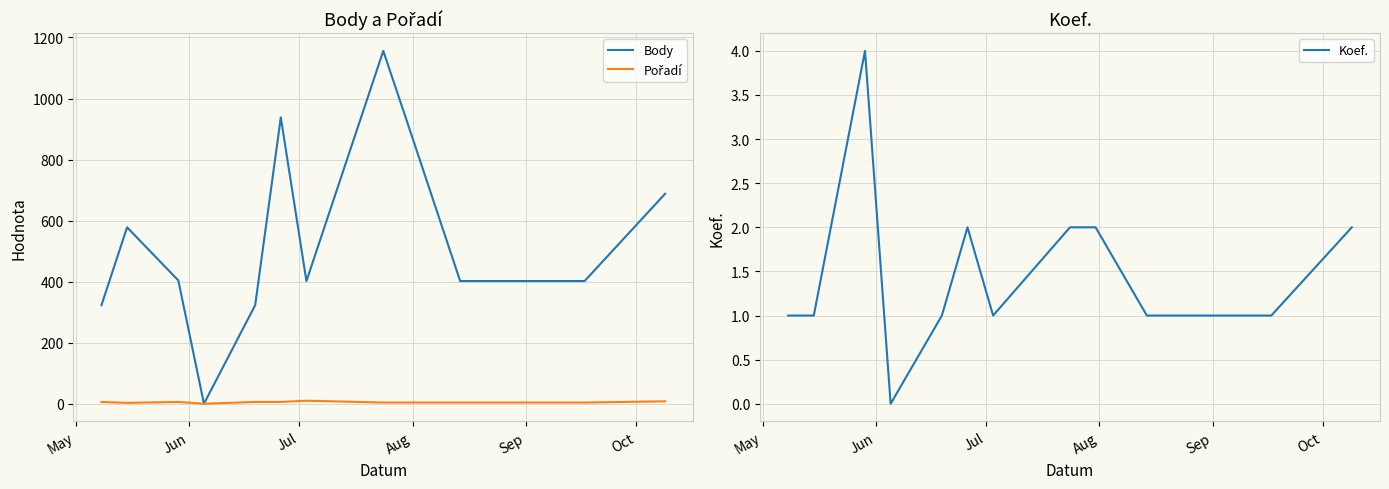

How many lines are shown in the chart?

3